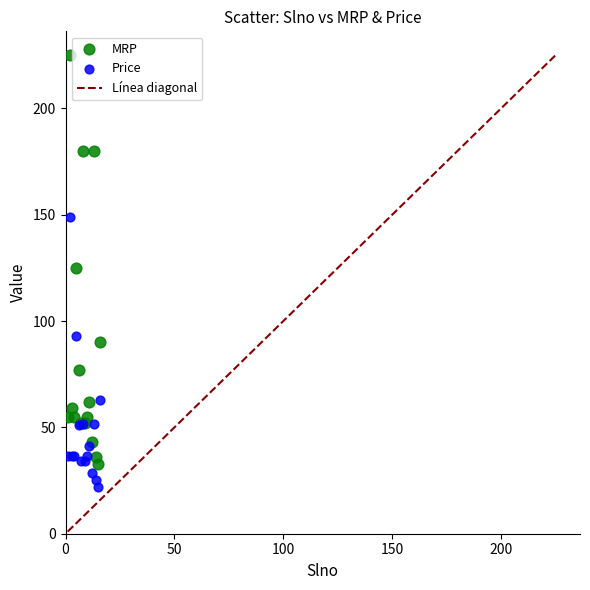

In the Price series, what Y value is closest to 85?

92.9